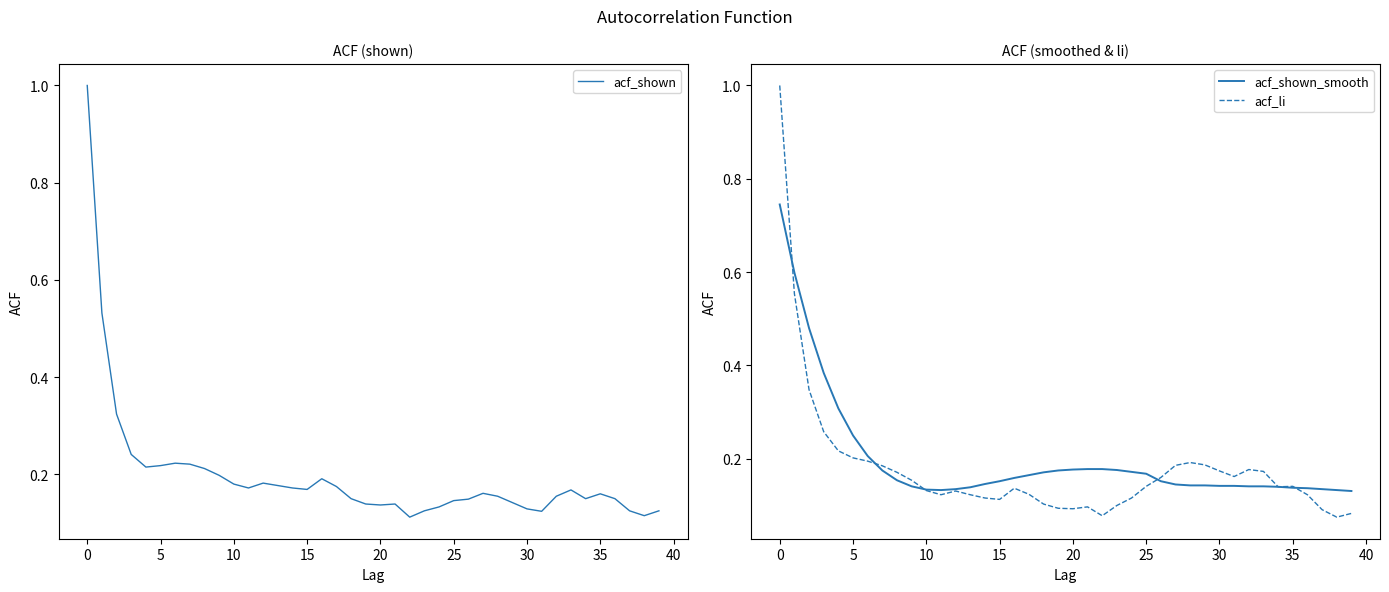

What is the highest value of the acf_shown series?

1.0